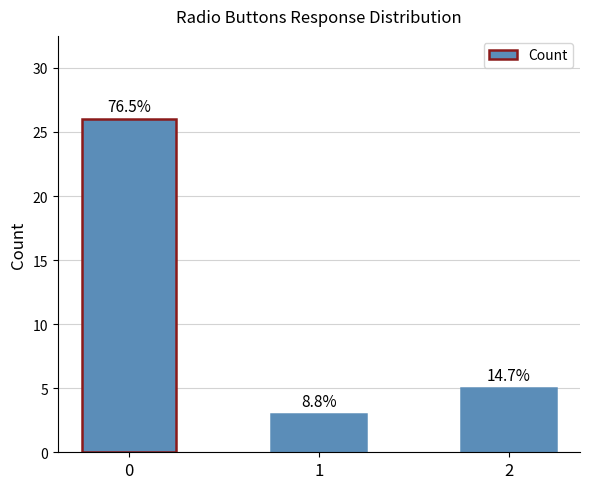

Does the chart contain any negative values?

No